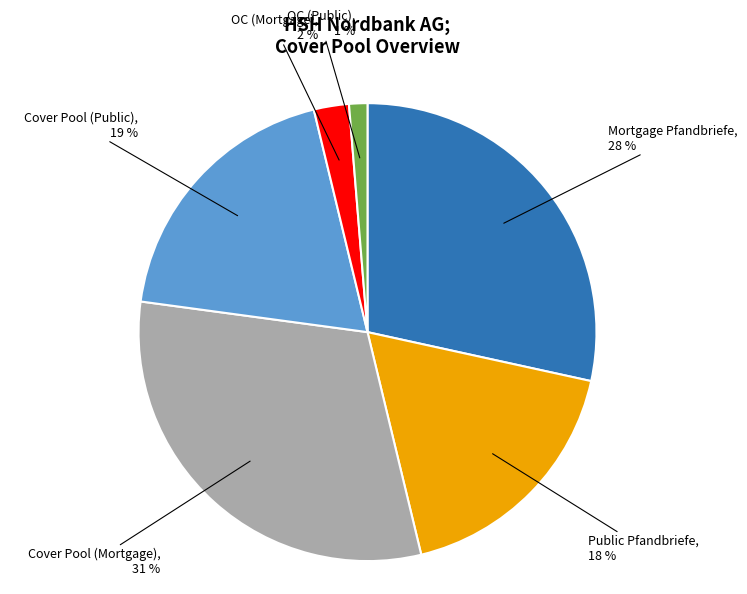

Is there a majority slice in this chart?

No